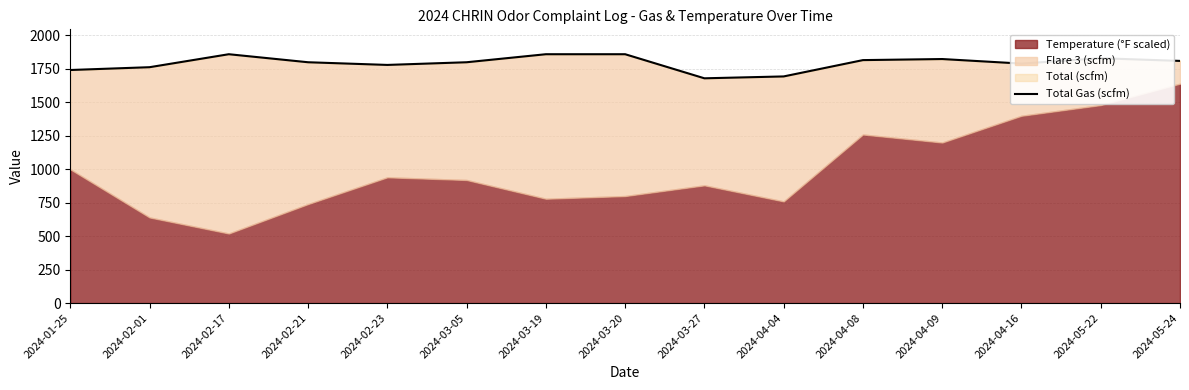

Reading left to right, extract all data points from this chart.

2024-01-25=1742	2024-02-01=1763	2024-02-17=1860	2024-02-21=1800	2024-02-23=1780	2024-03-05=1800	2024-03-19=1860	2024-03-20=1860	2024-03-27=1680	2024-04-04=1694	2024-04-08=1816	2024-04-09=1824	2024-04-16=1790	2024-05-22=1830	2024-05-24=1810